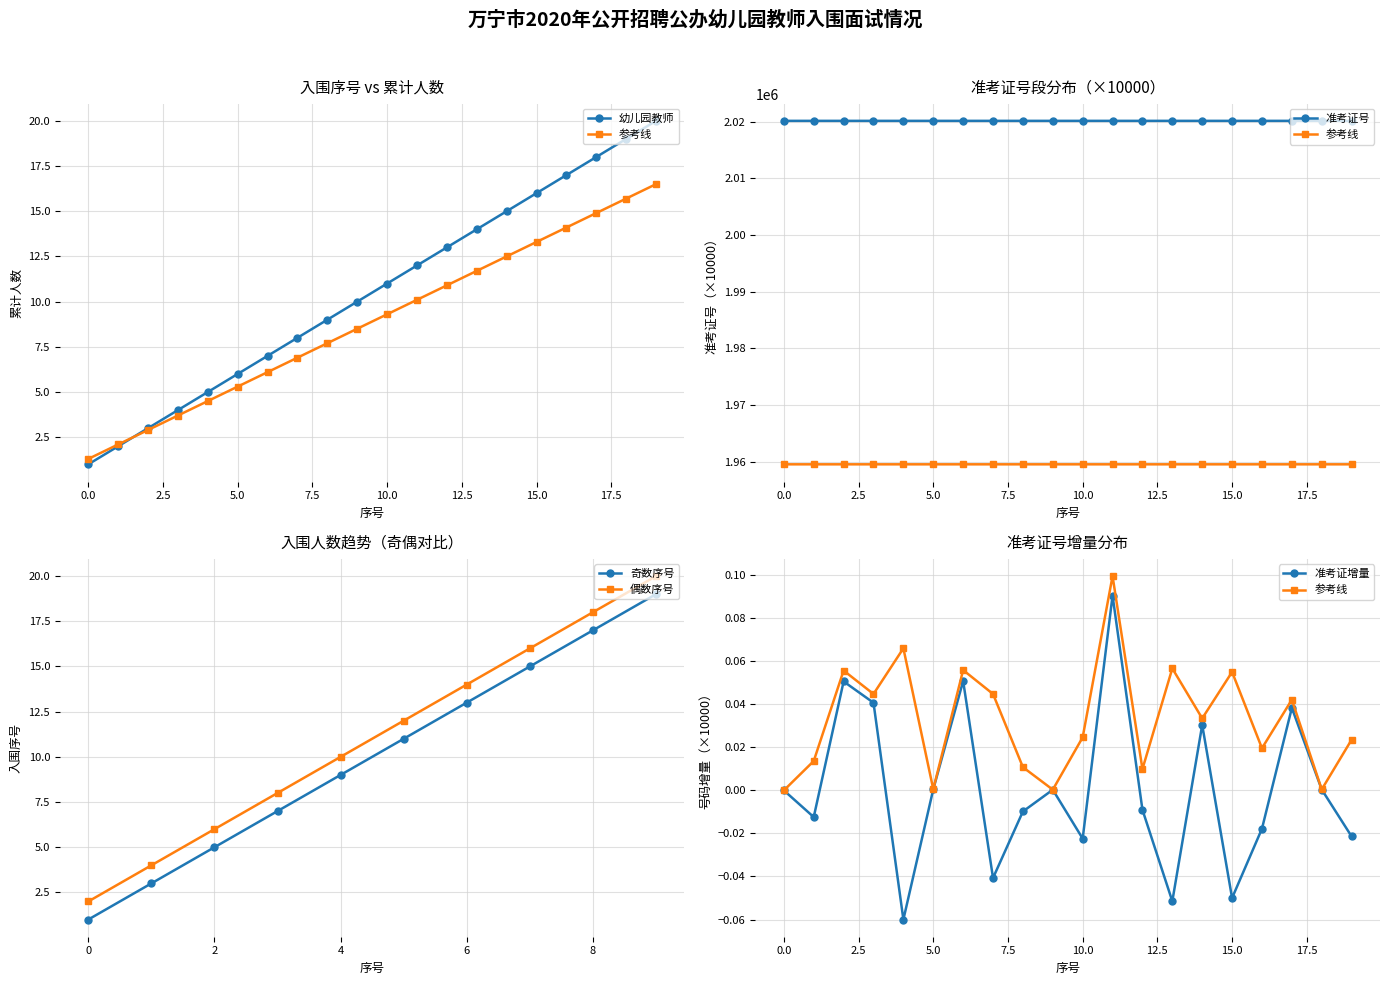

The value of 准考证号段 at 19 is 2020123.1. True or false?

True